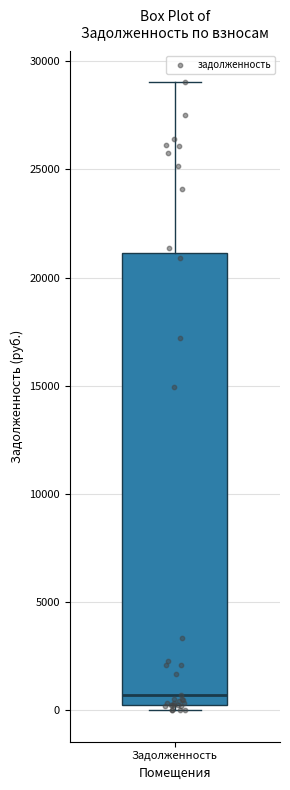

Transcribe this box plot: give where the median line is, the range the box spans, and where the two whiskers end, as read against the y-axis. The values are not printed on the chart, so give them approximately, as read against the axis.

median 500, box 0 to 21000, whiskers 0 (just below the box's lower edge) to 29000